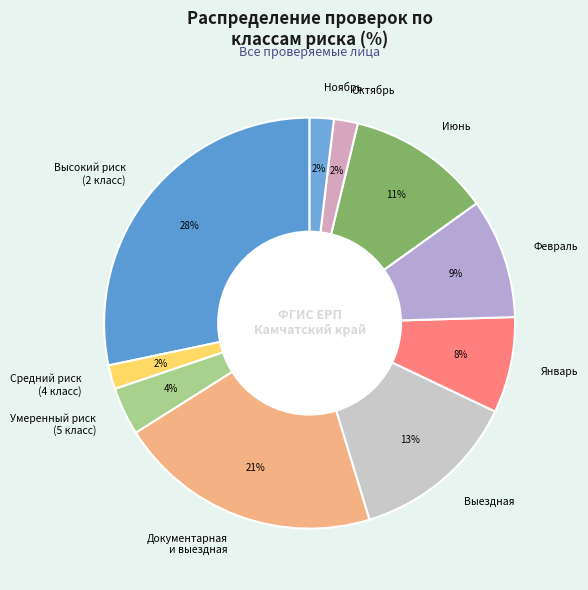

Does any single category account for the majority?

No